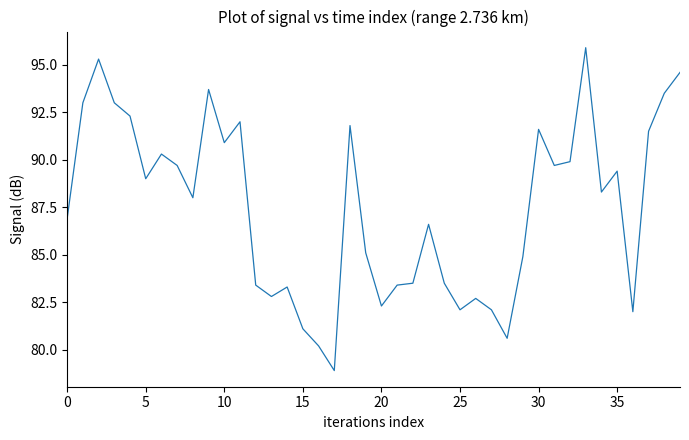

What is the difference between the second highest and minimum values?

16.4